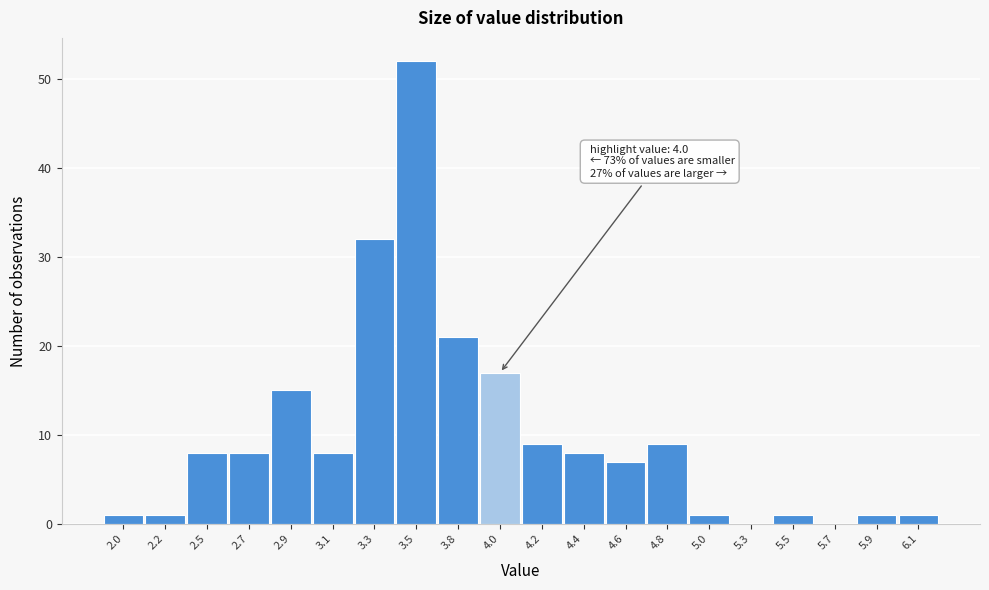

Reading right to left, extract all data points from this chart.

6.1=1	5.9=1	5.7=0	5.5=1	5.3=0	5.0=1	4.8=9	4.6=7	4.4=8	4.2=9	4.0=17	3.8=21	3.5=52	3.3=32	3.1=8	2.9=15	2.7=8	2.5=8	2.2=1	2.0=1